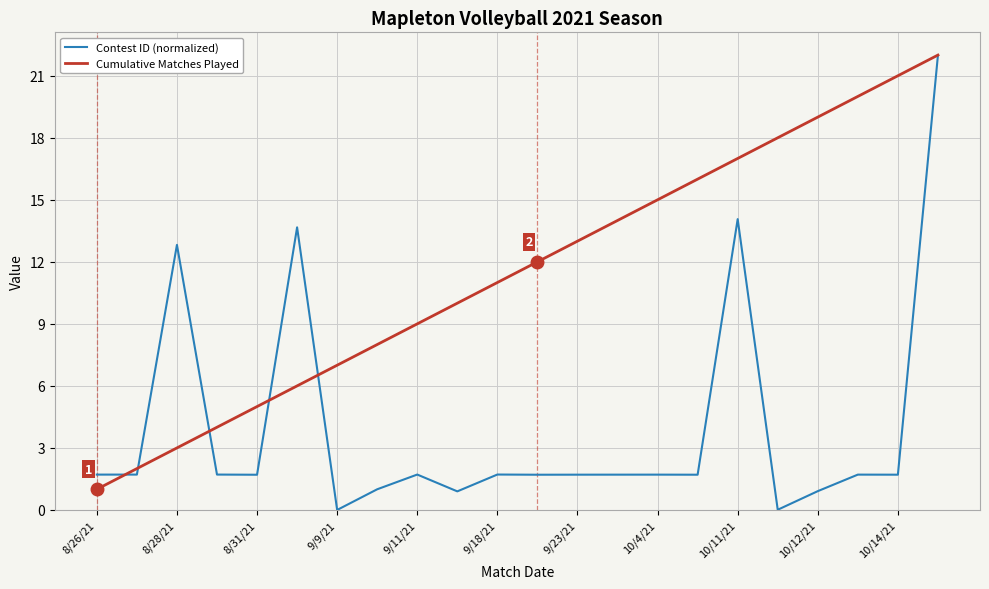

Which series has the largest range (max minus min)?

Contest ID (normalized)